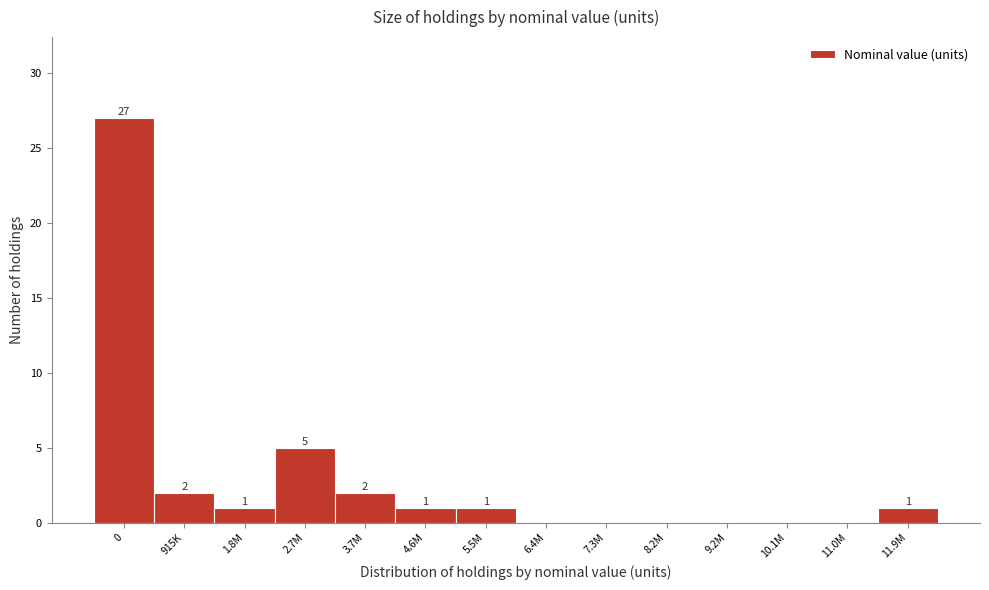

Reading left to right, transcribe all the data shown in this chart.

0=27	915K=2	1.8M=1	2.7M=5	3.7M=2	4.6M=1	5.5M=1	6.4M=0	7.3M=0	8.2M=0	9.2M=0	10.1M=0	11.0M=0	11.9M=1